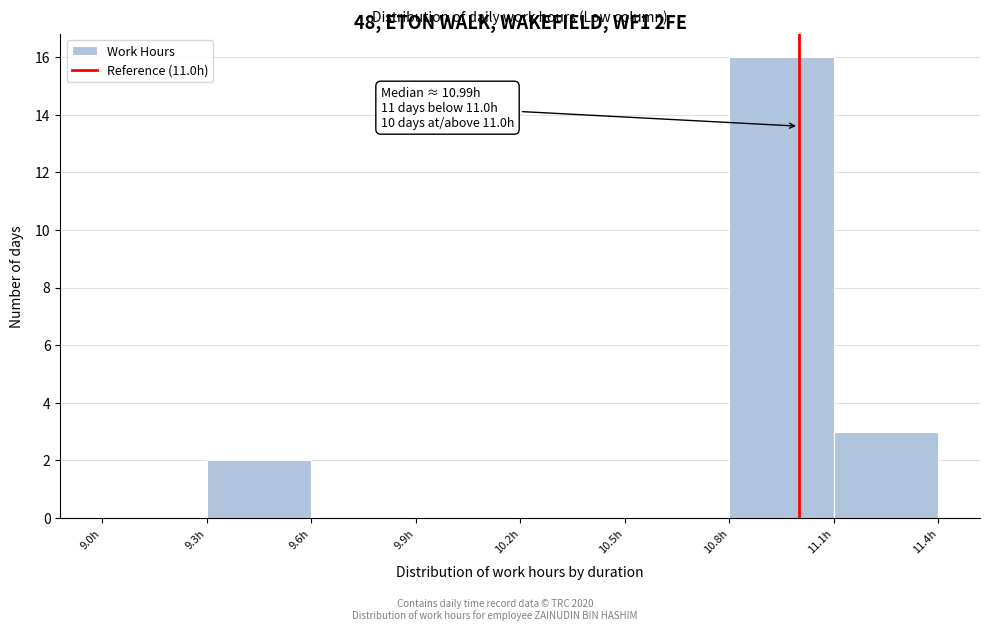

Which range on the x-axis has the tallest bar?

10.8 to 11.1